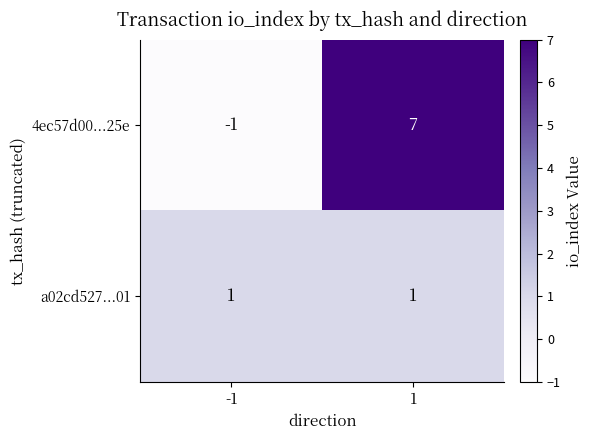

What is the difference between the 4ec57d00...25e values at 1 and -1?

8